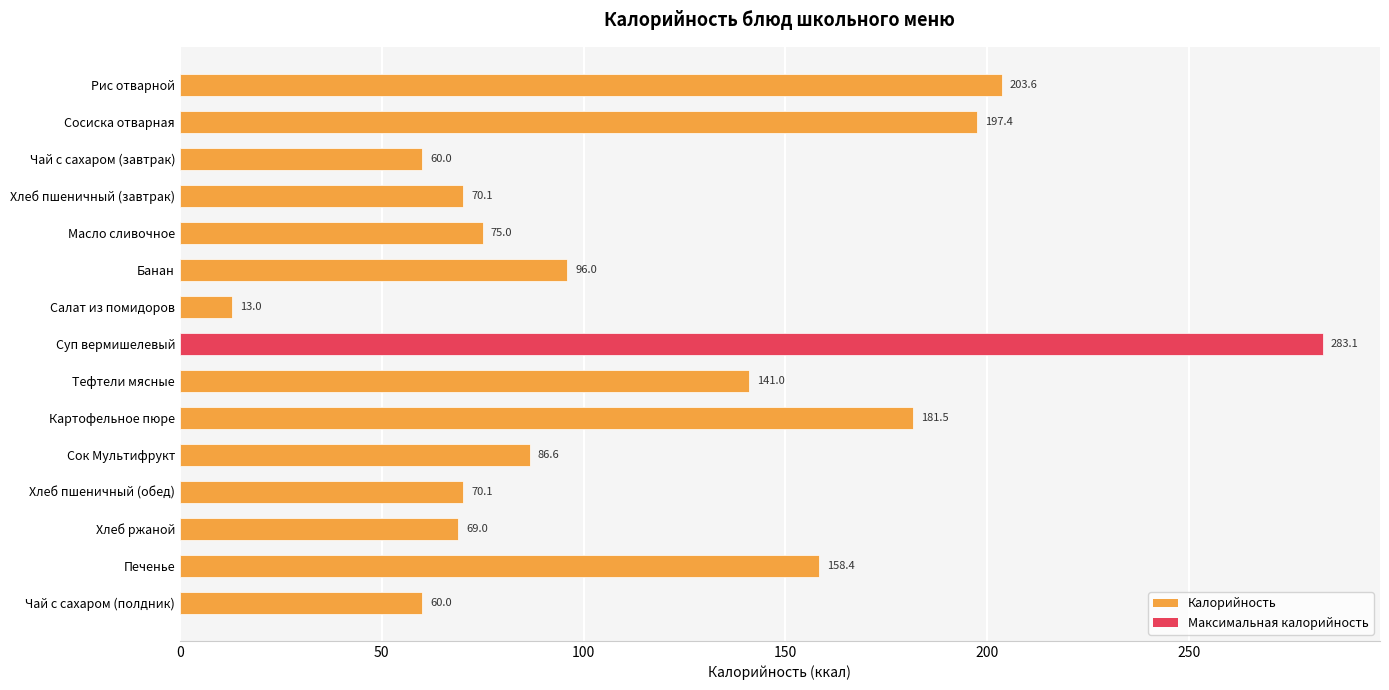

Between Рис отварной and Салат из помидоров, which is larger?

Рис отварной